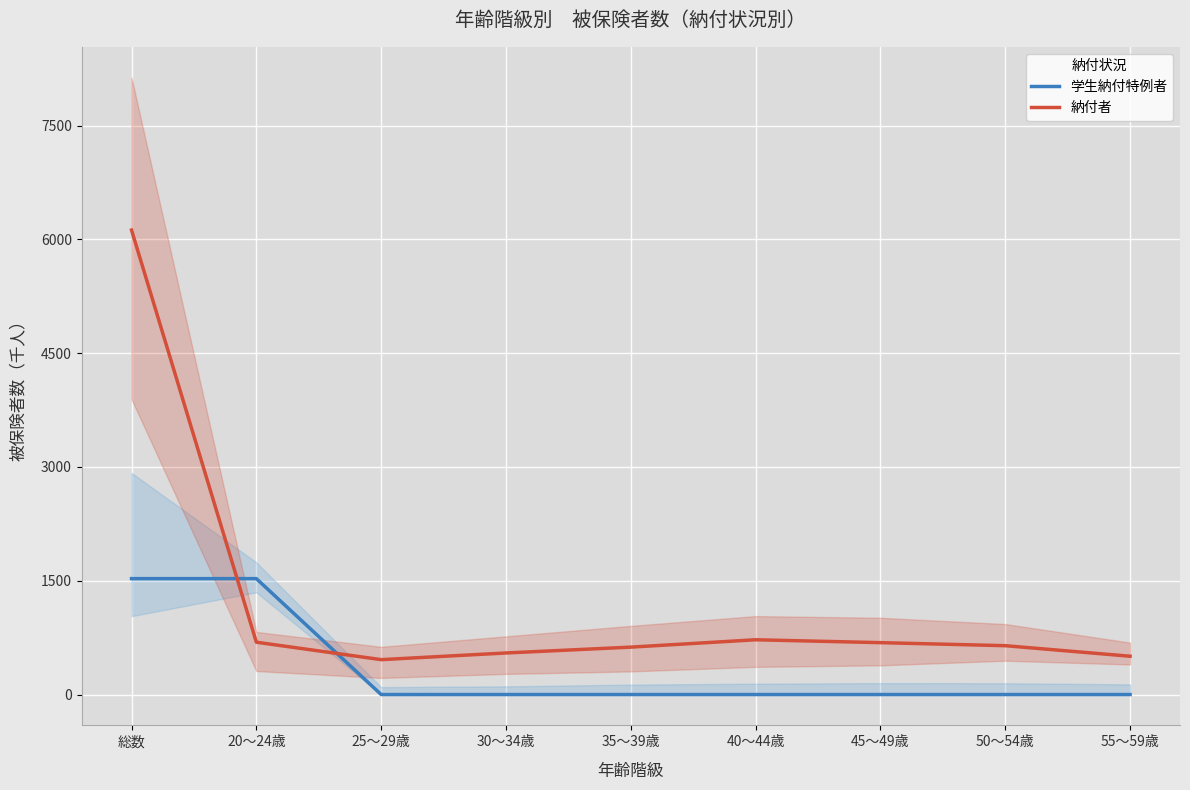

Is the value of 納付者 at 50～54歳 greater than the value of 学生納付特例者 at 45～49歳?

Yes